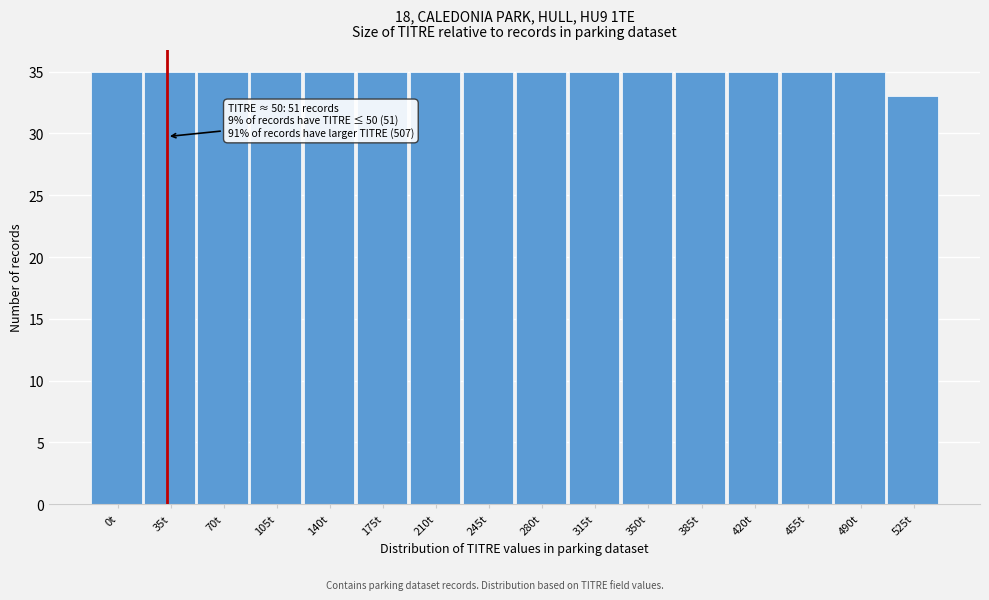

Reading left to right, extract all data points from this chart.

0t=35	35t=35	70t=35	105t=35	140t=35	175t=35	210t=35	245t=35	280t=35	315t=35	350t=35	385t=35	420t=35	455t=35	490t=35	525t=33